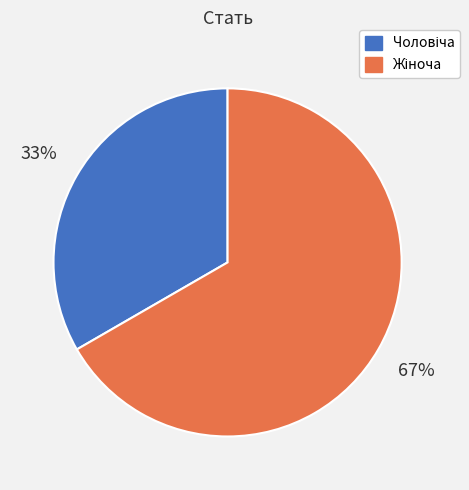

Does any single category account for the majority?

Yes